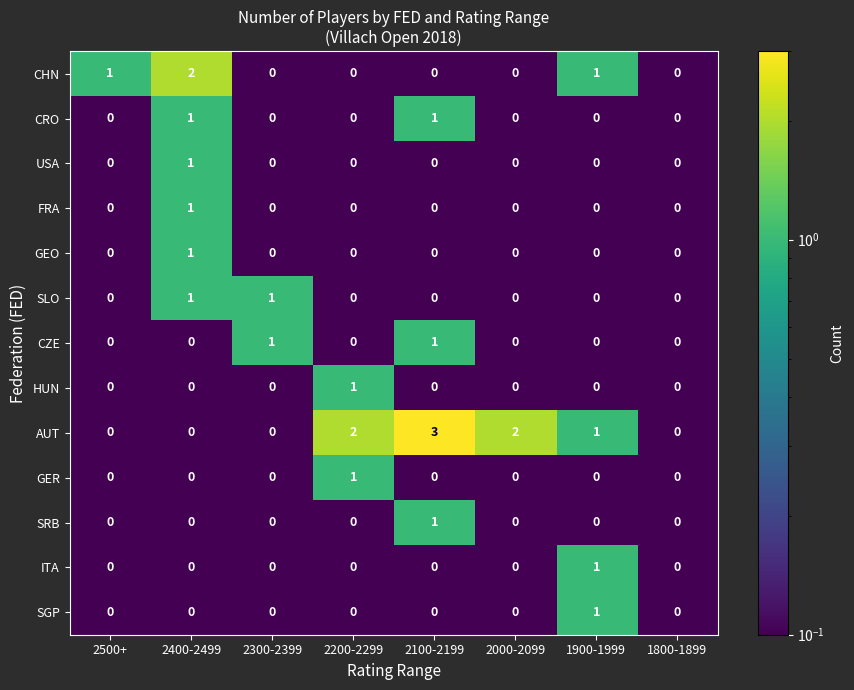

Which label corresponds to the largest value in the chart?

2100-2199